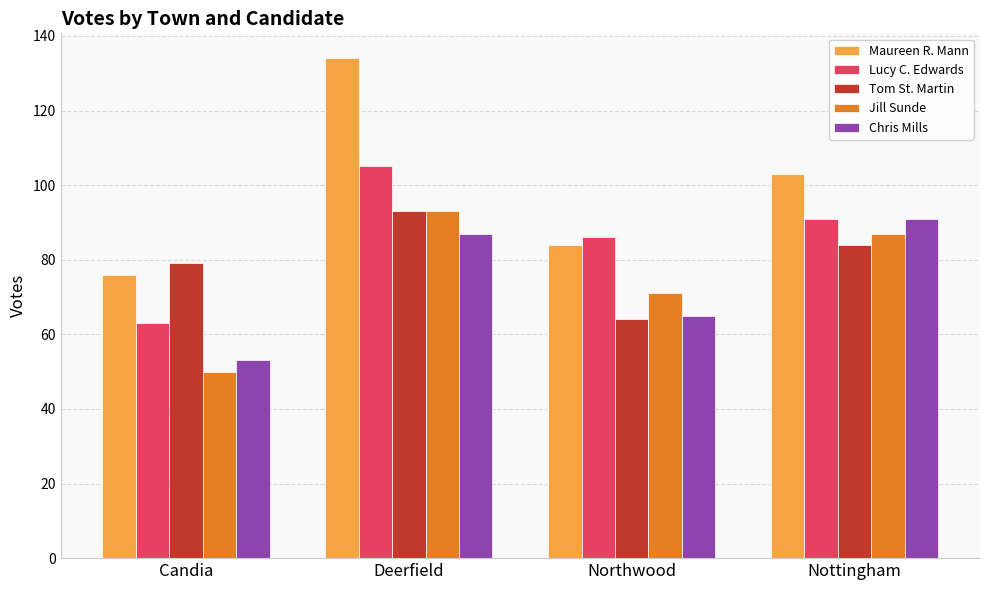

Reading left to right, extract all data points from this chart.

Maureen R. Mann: Candia=76	Deerfield=134	Northwood=84	Nottingham=103
Lucy C. Edwards: Candia=63	Deerfield=105	Northwood=86	Nottingham=91
Tom St. Martin: Candia=79	Deerfield=93	Northwood=64	Nottingham=84
Jill Sunde: Candia=50	Deerfield=93	Northwood=71	Nottingham=87
Chris Mills: Candia=53	Deerfield=87	Northwood=65	Nottingham=91